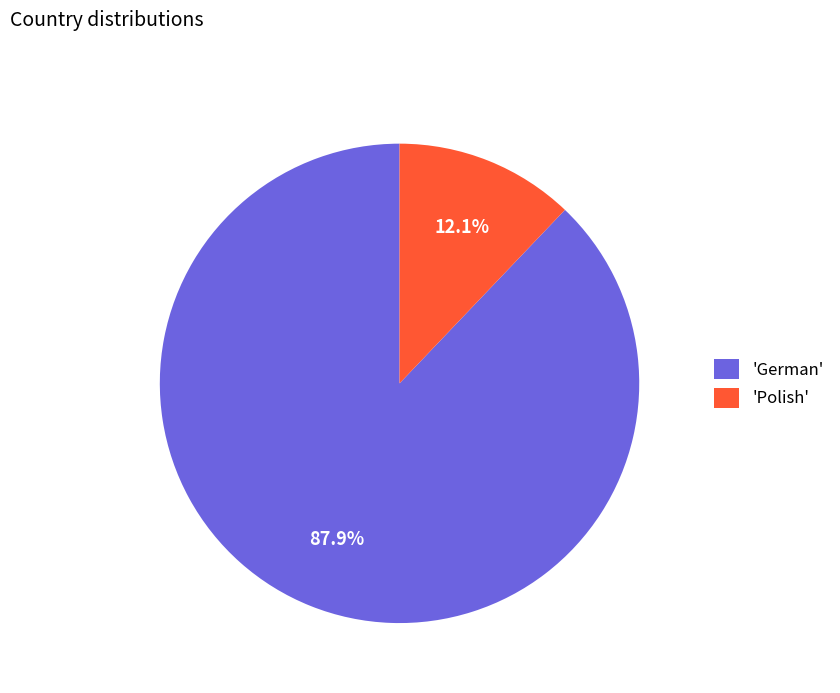

Count the number of slices in the pie.

2